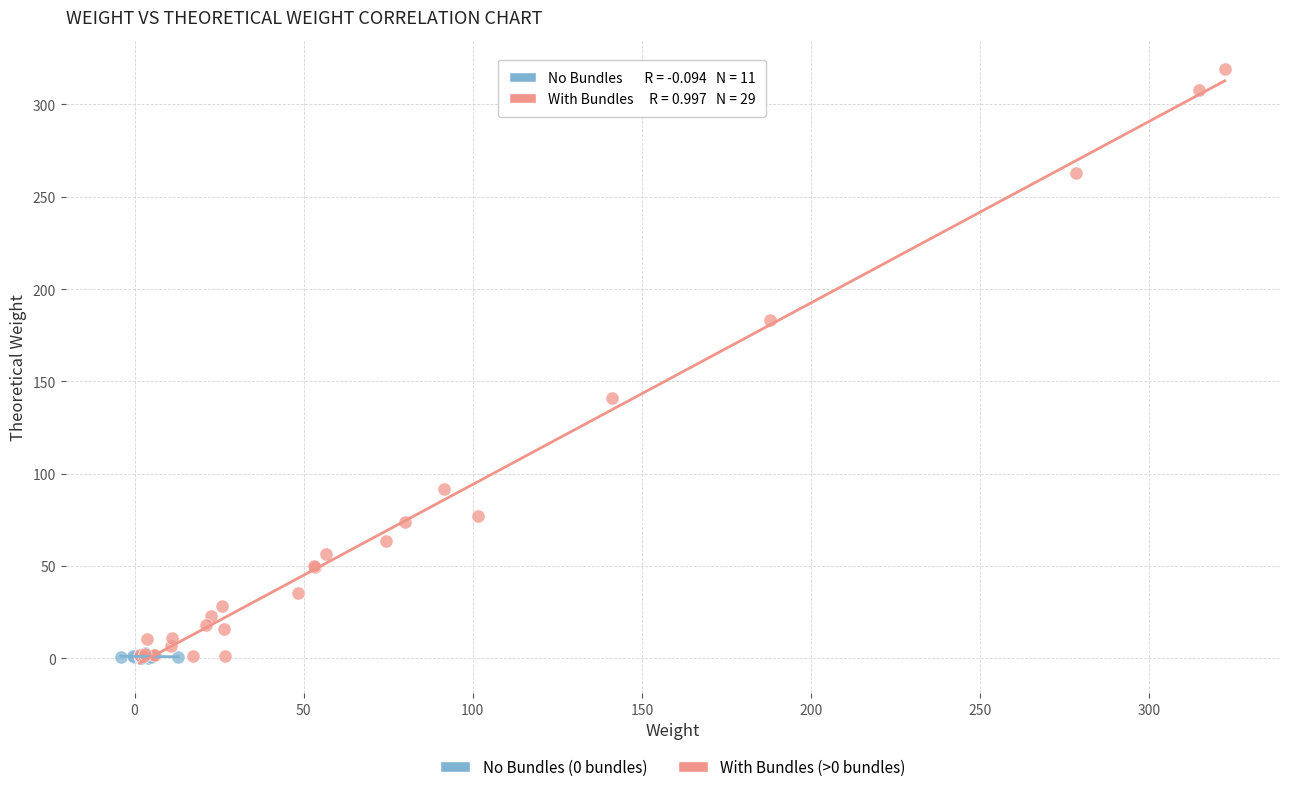

Which series has the largest Y range (max minus min)?

With Bundles (>0 bundles)